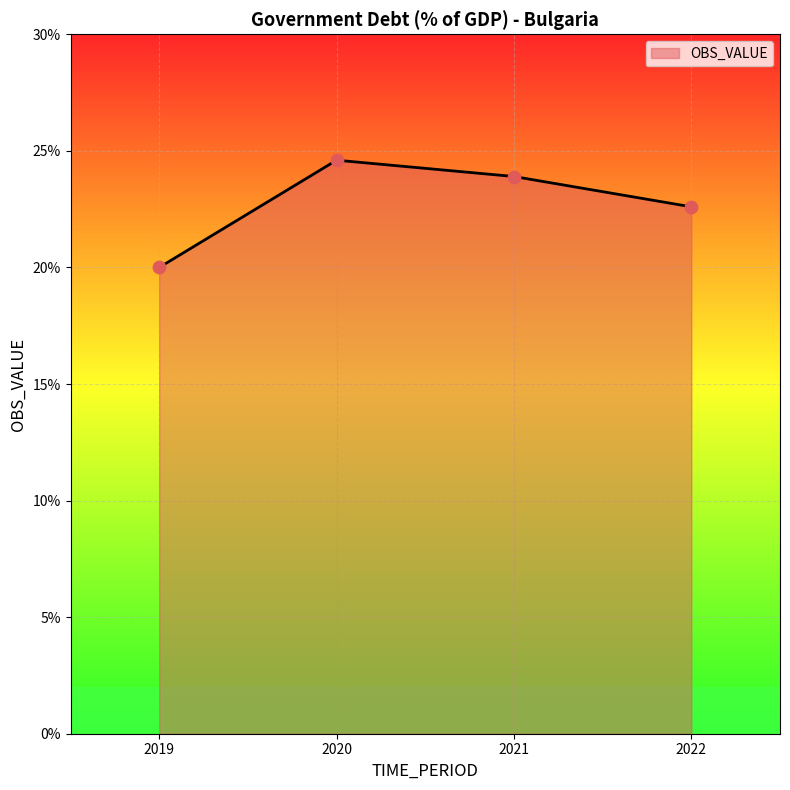

What is the change in value from 2019 to 2022?

+2.6